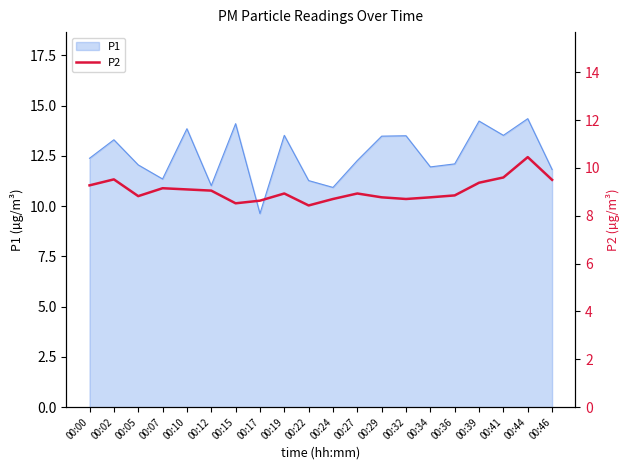

Is it true that the value at 00:17 is 8.6?

True